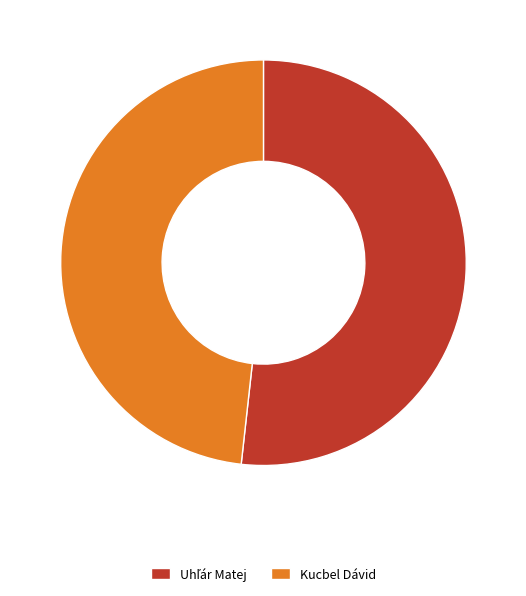

Is there a majority slice in this chart?

Yes